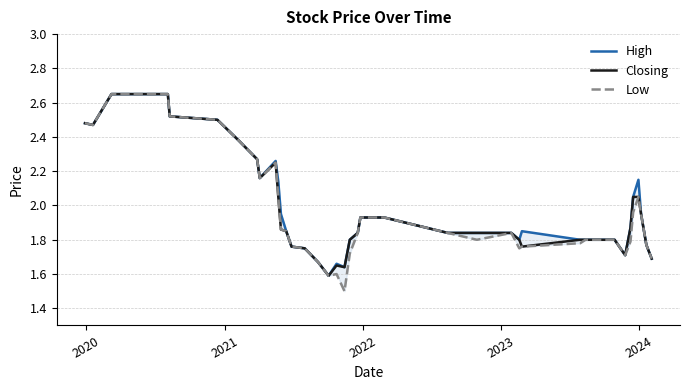

Which series has the largest range (max minus min)?

Low